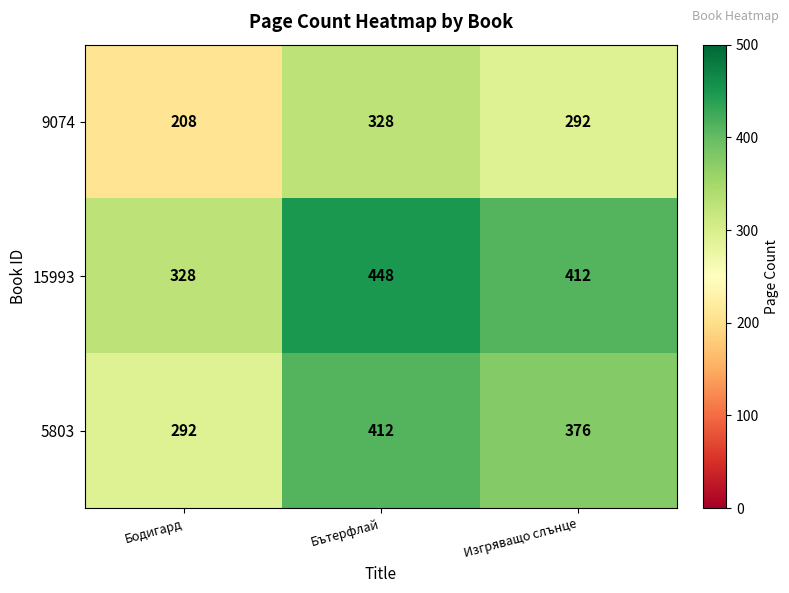

Rank the series at Бодигард from lowest to highest value.

9074, 5803, 15993